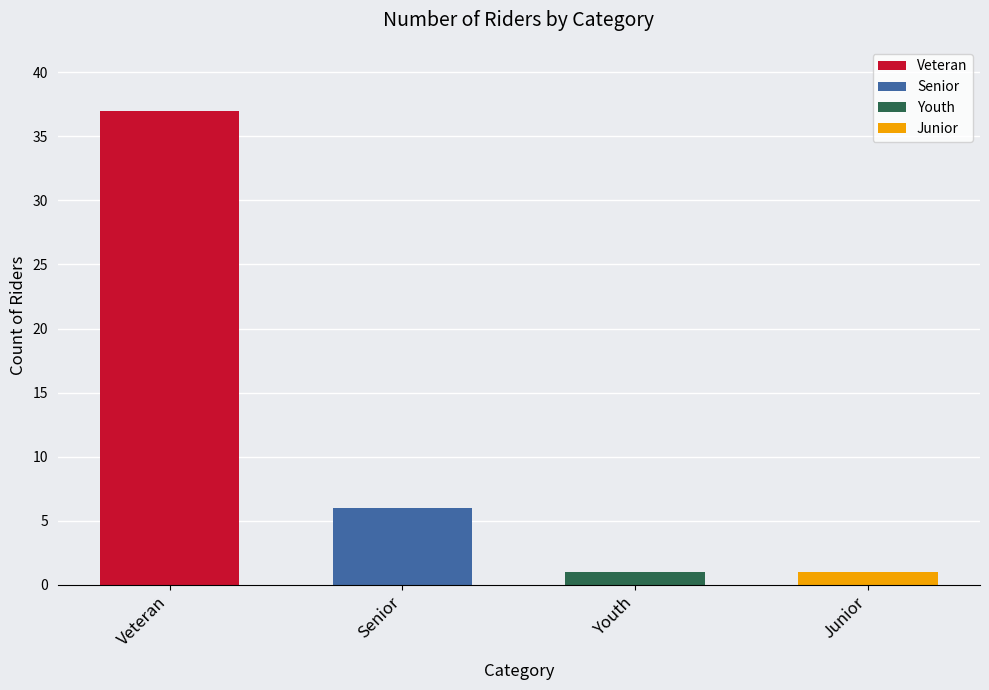

What is the value of the 3rd bar from the left?

1